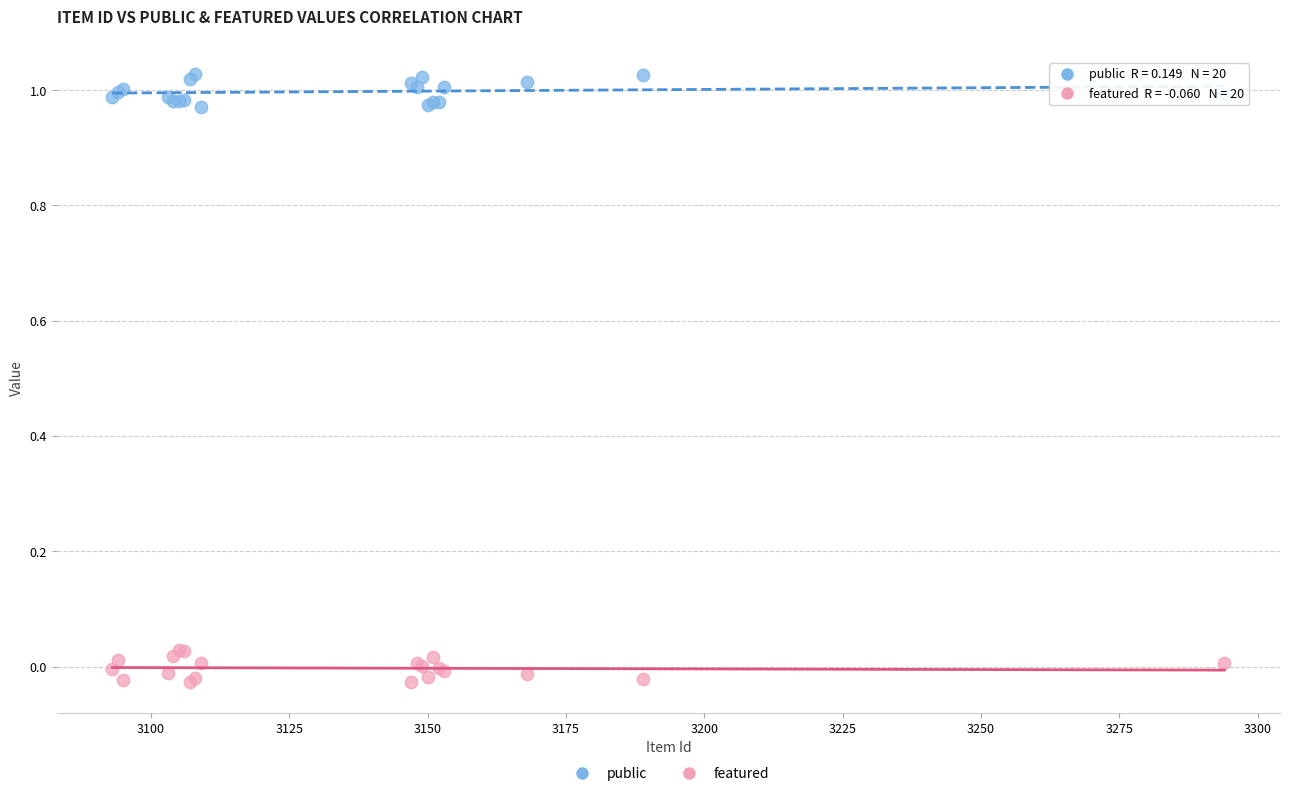

Which series reaches the maximum Y coordinate?

public